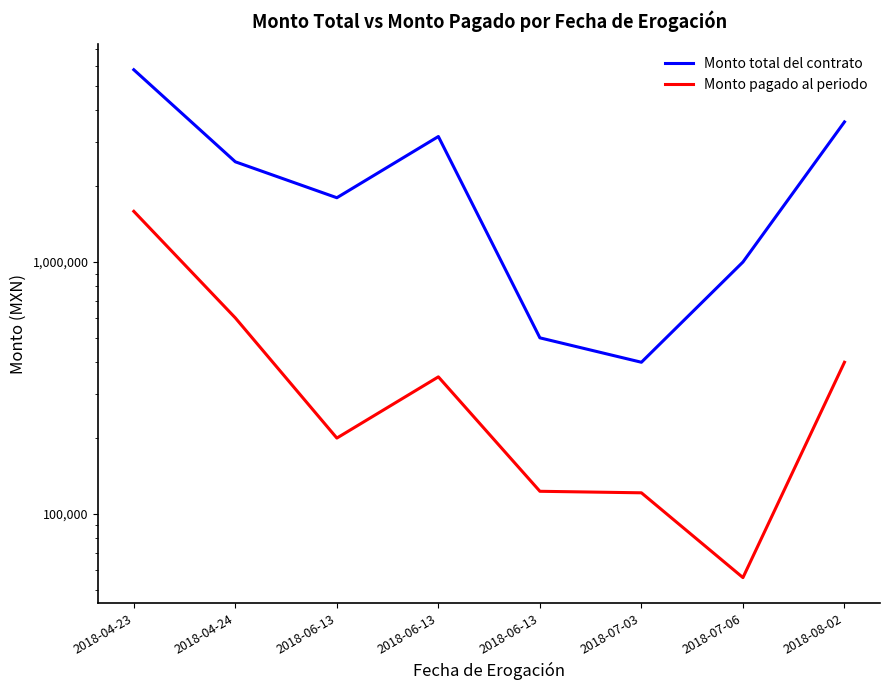

Read the Monto total del contrato value at 2018-07-03.

400000.0